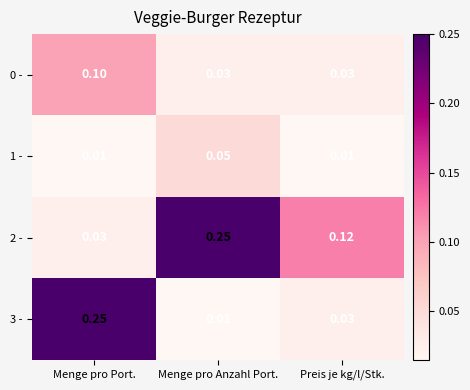

Where is 3 - nearest to the value 0?

Menge pro Anzahl Port.